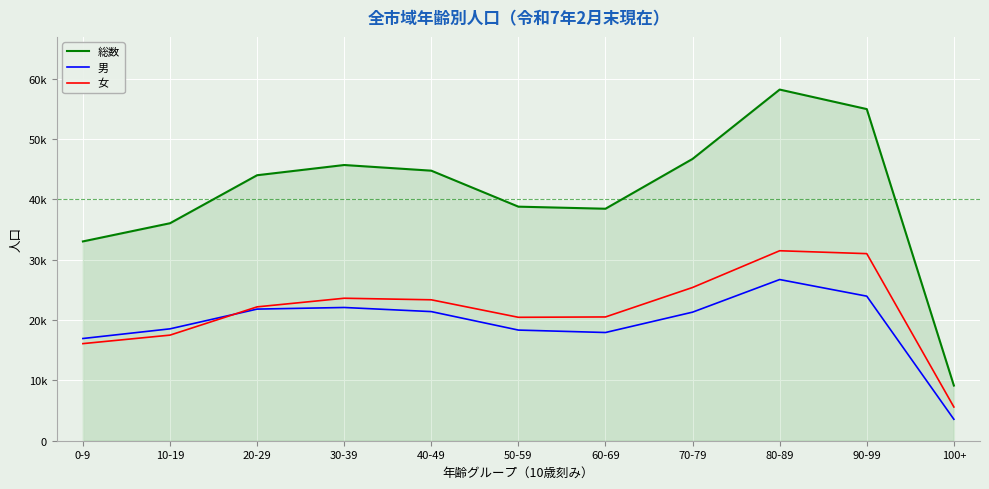

What are all the series names shown in the legend?

総数, 男, 女